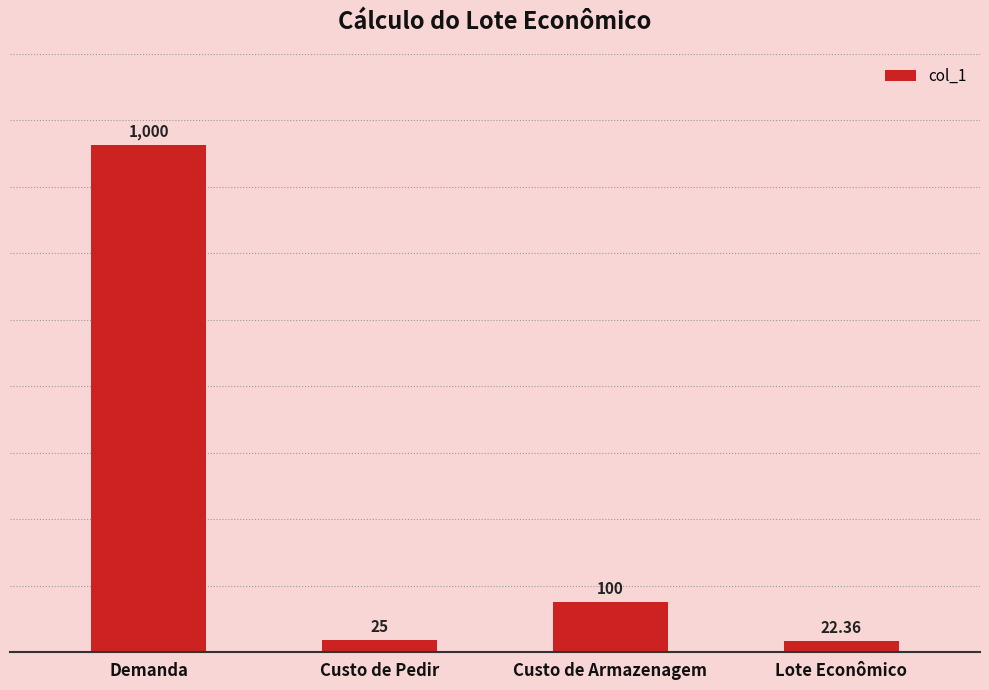

Approximately how many times larger is the value at Custo de Pedir compared to Lote Econômico?

1.1